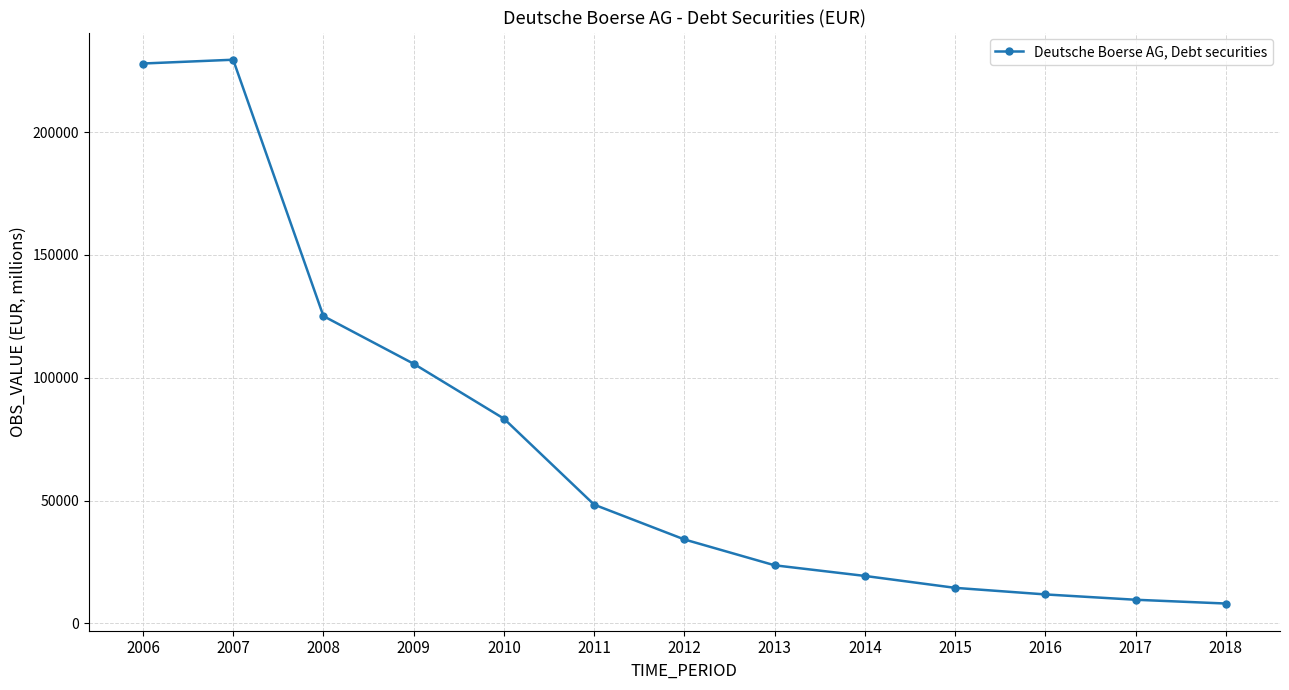

What is the minimum value shown in the chart?

8108.0